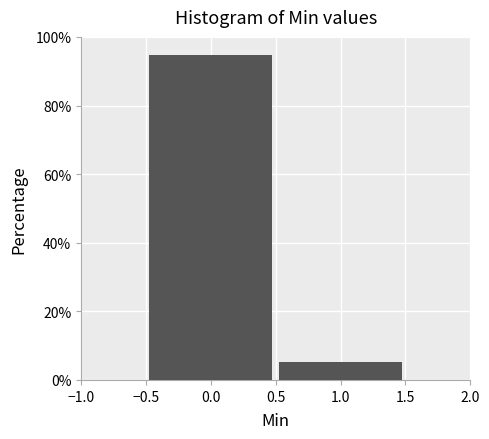

What is the height of the bar covering -0.5 to 0.5 on the x-axis? The values are not printed on the chart, so give them approximately, as read against the axis.

94